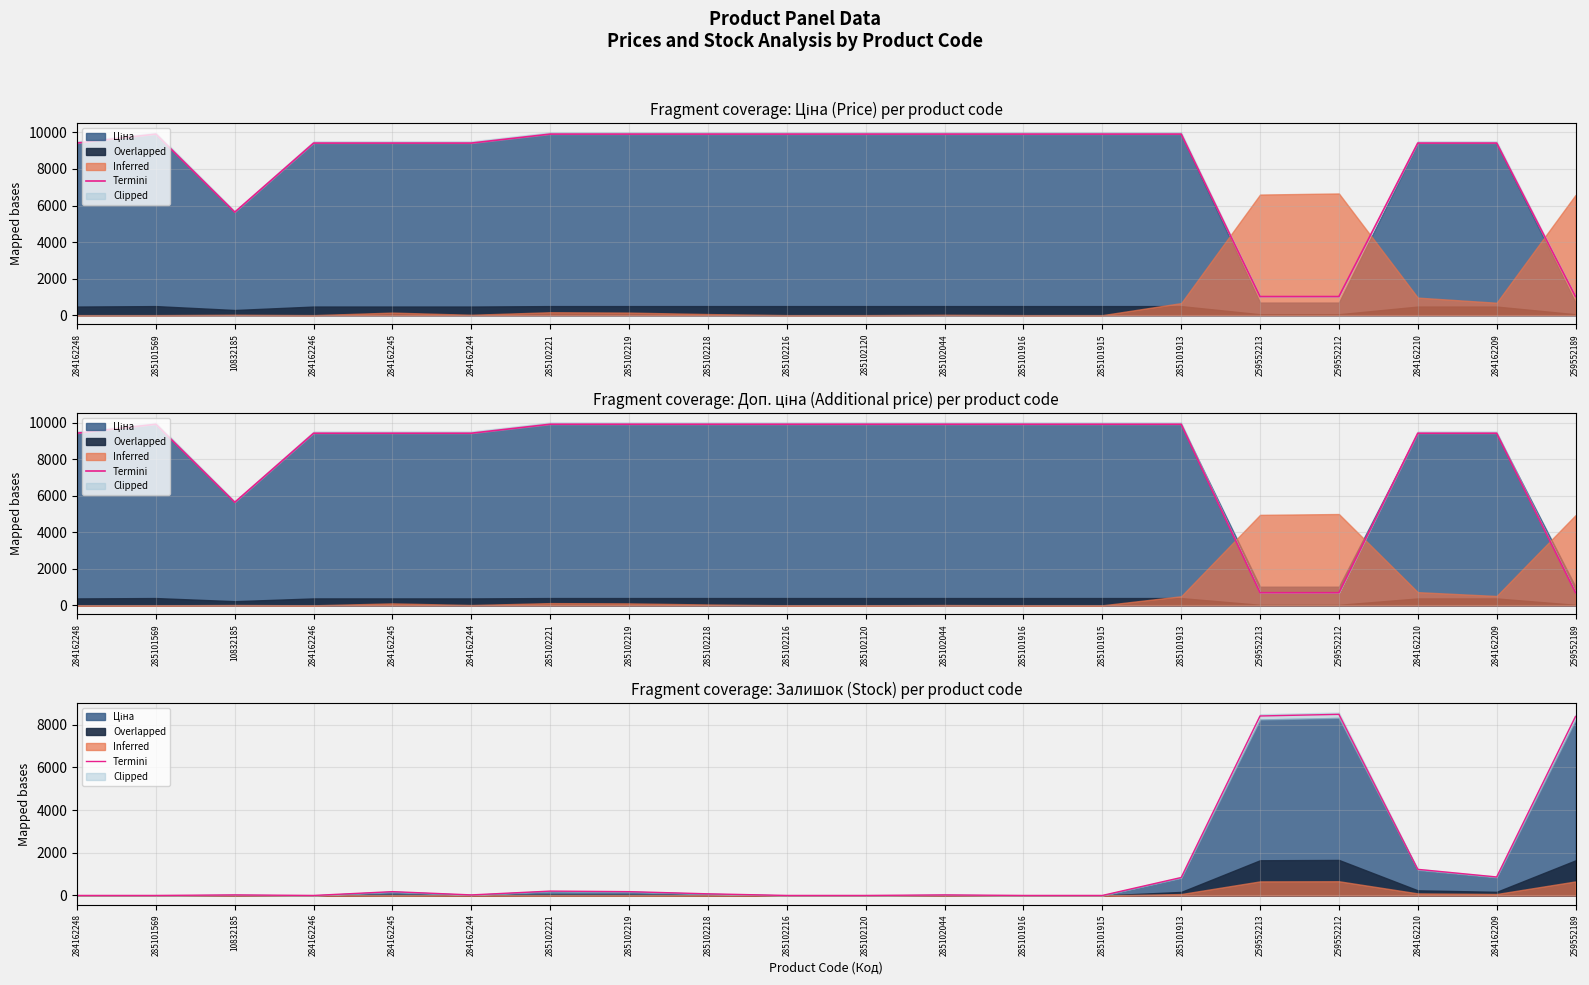

List the labels in order of value, smallest first.

284162248, 285101569, 284162246, 285102216, 285102120, 285101916, 285101915, 10832185, 284162244, 285102044, 285102218, 284162245, 285102219, 285102221, 285101913, 284162209, 284162210, 259552189, 259552213, 259552212